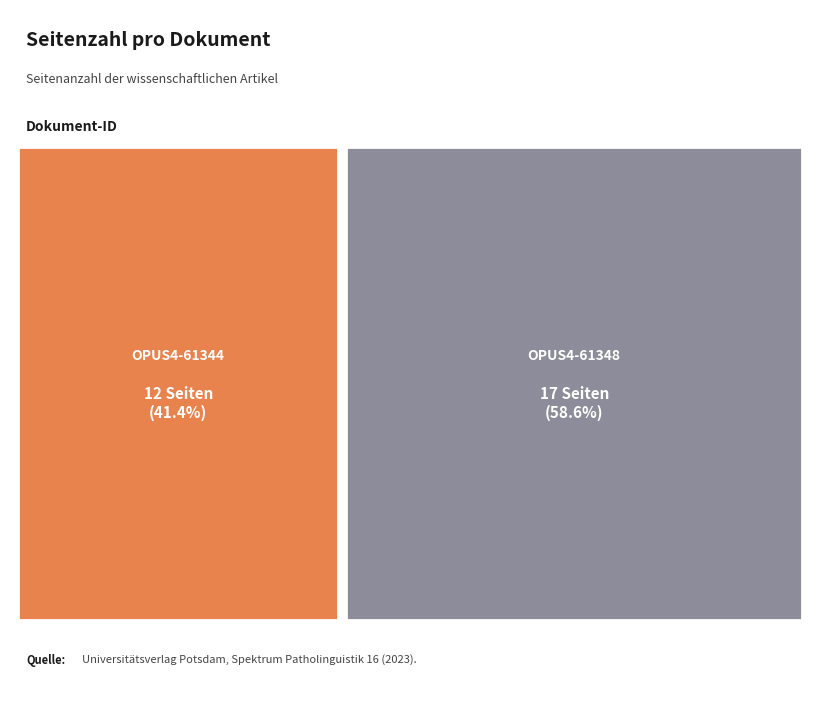

Which category accounts for the majority?

OPUS4-61348